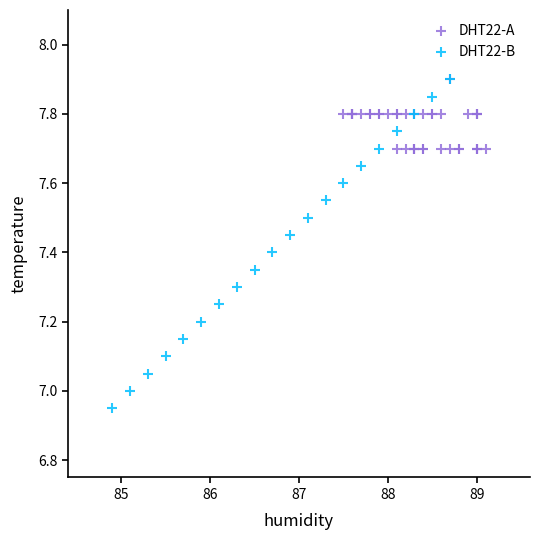

Which series has the largest Y range (max minus min)?

DHT22-B